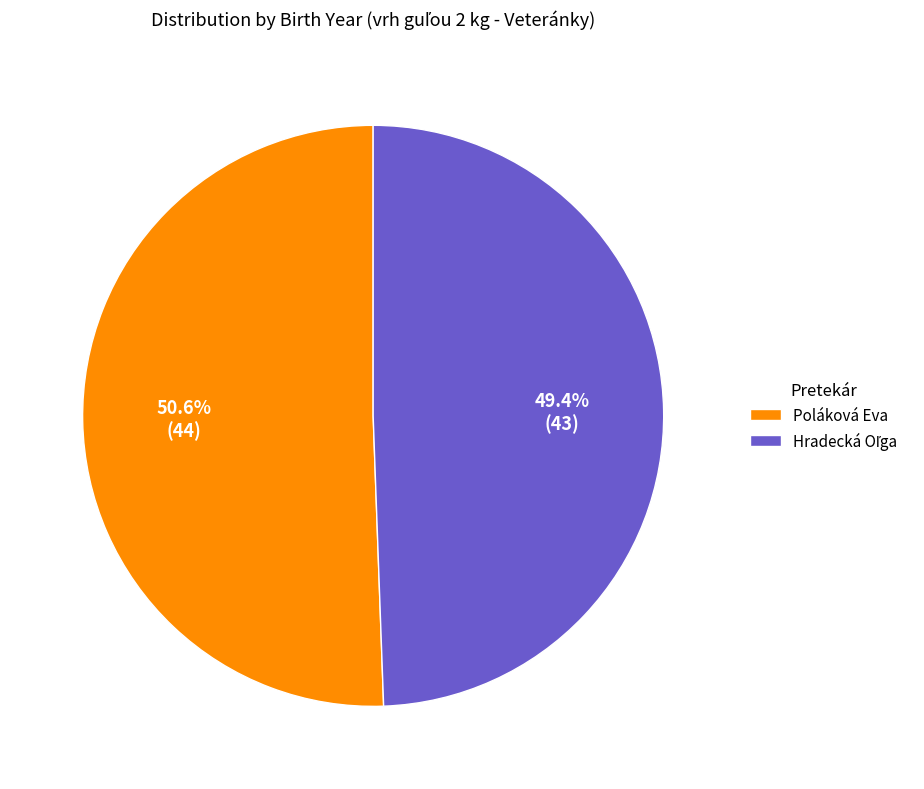

How much of the chart is everything except Poláková Eva?

49.4%